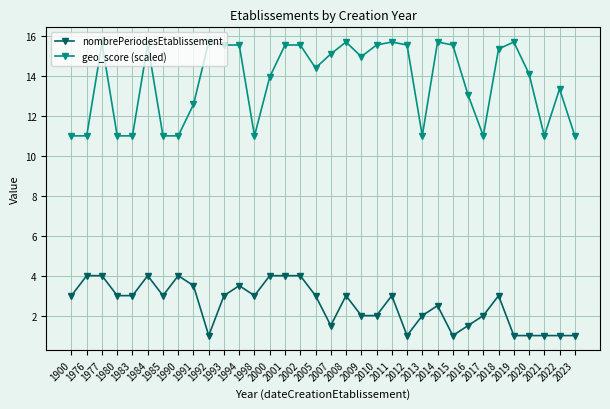

What is the highest value of the geo_score (scaled) series?

15.7